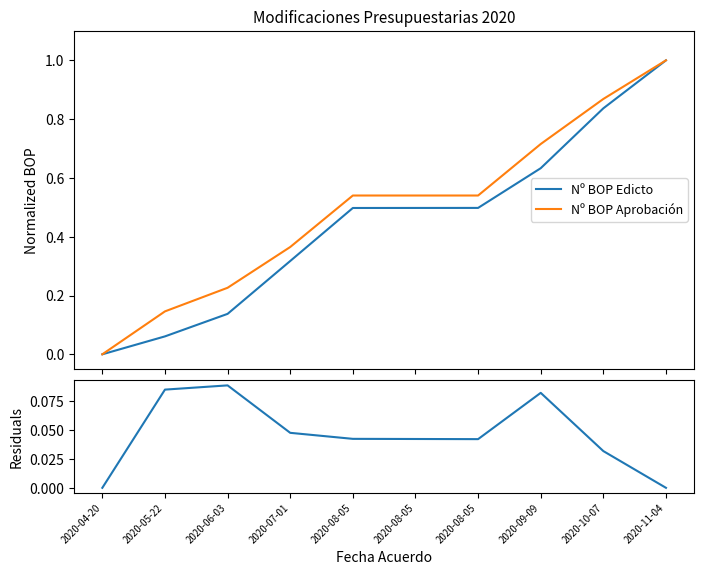

Where is Nº BOP Aprobación nearest to the value 0?

2020-04-20